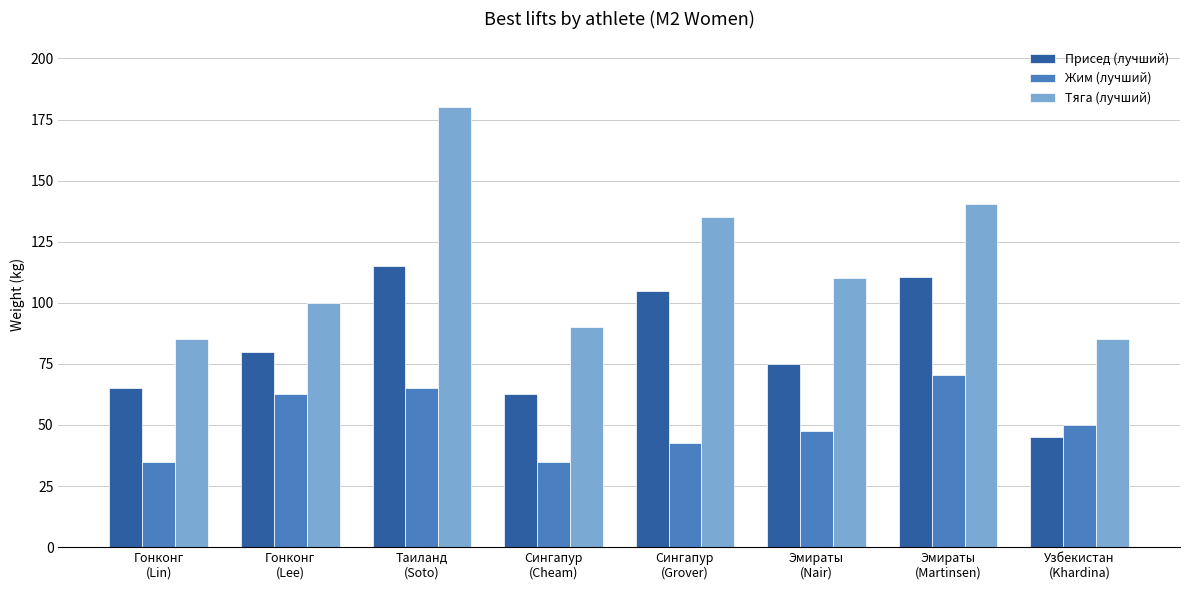

How many bars are there in total?

24